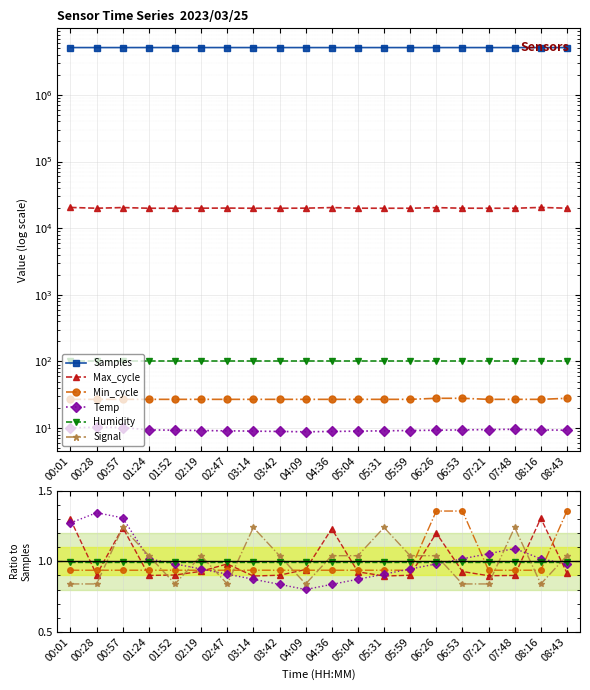

What is the approximate value of Humidity at 05:31?

1.0